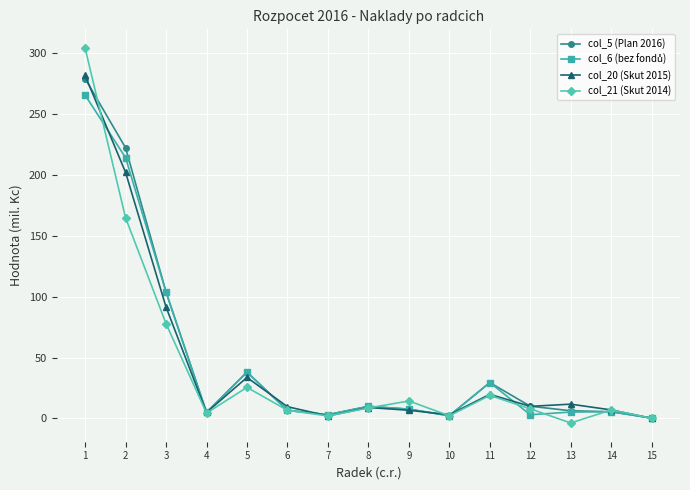

What is the greatest value displayed?

303.9